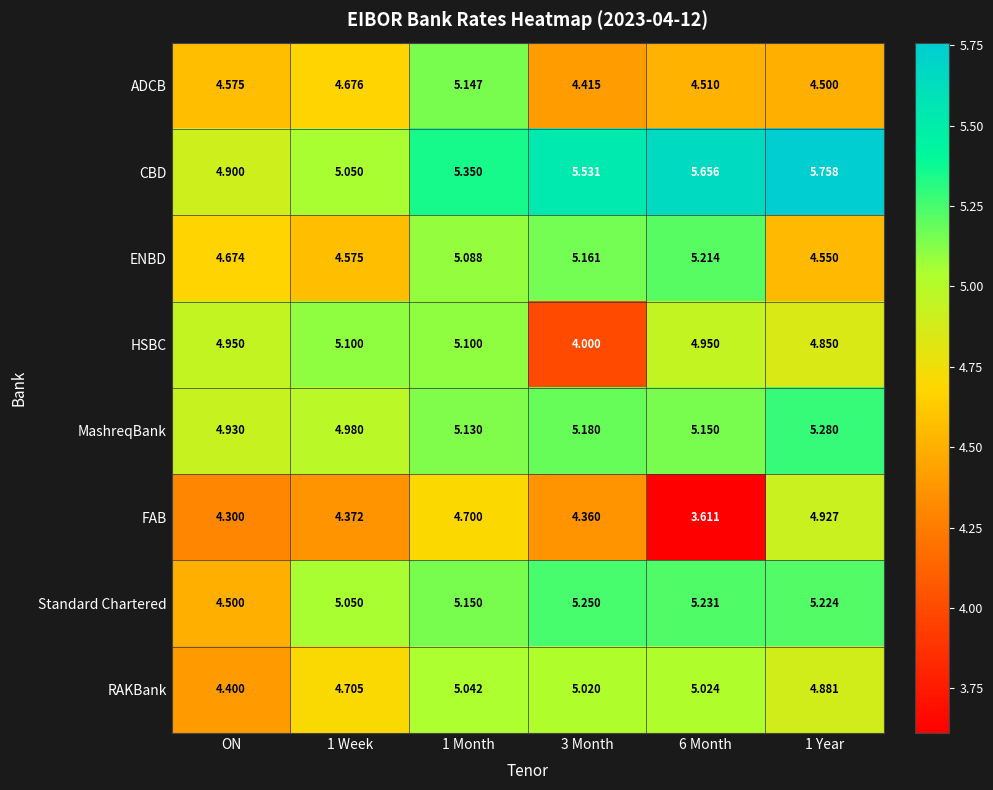

Is the value of FAB at ON greater than the value of Standard Chartered at 1 Month?

No